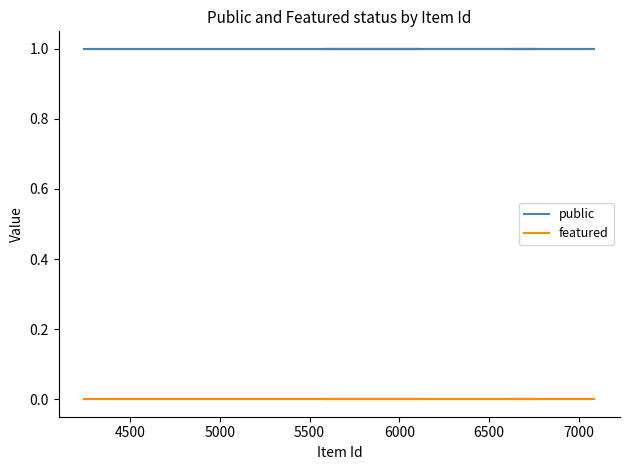

Is it true that public equals 0 at 4000?

False